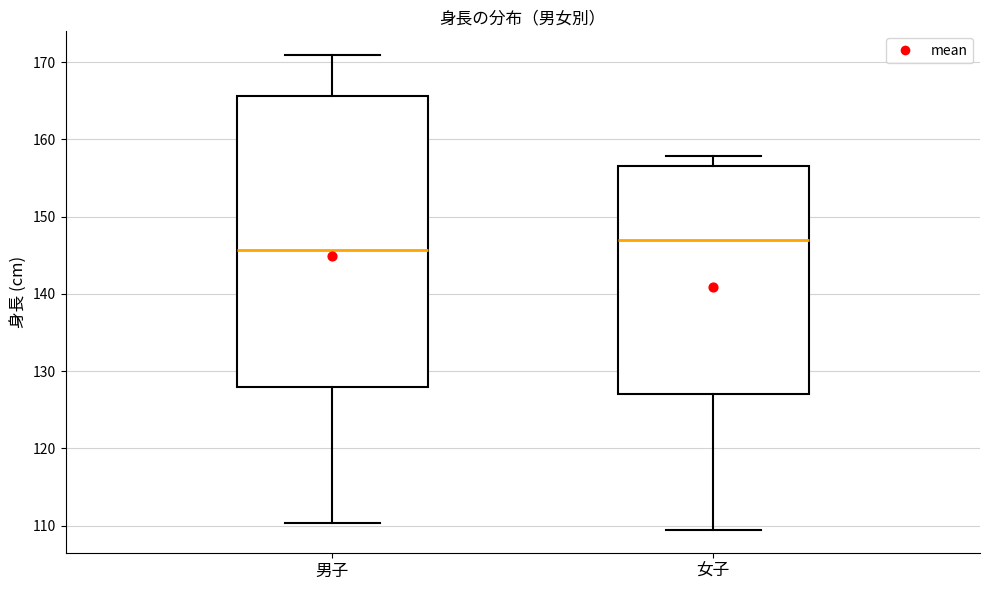

Where does the median line of the box for 男子 sit on the y-axis? The values are not printed on the chart, so give them approximately, as read against the axis.

146